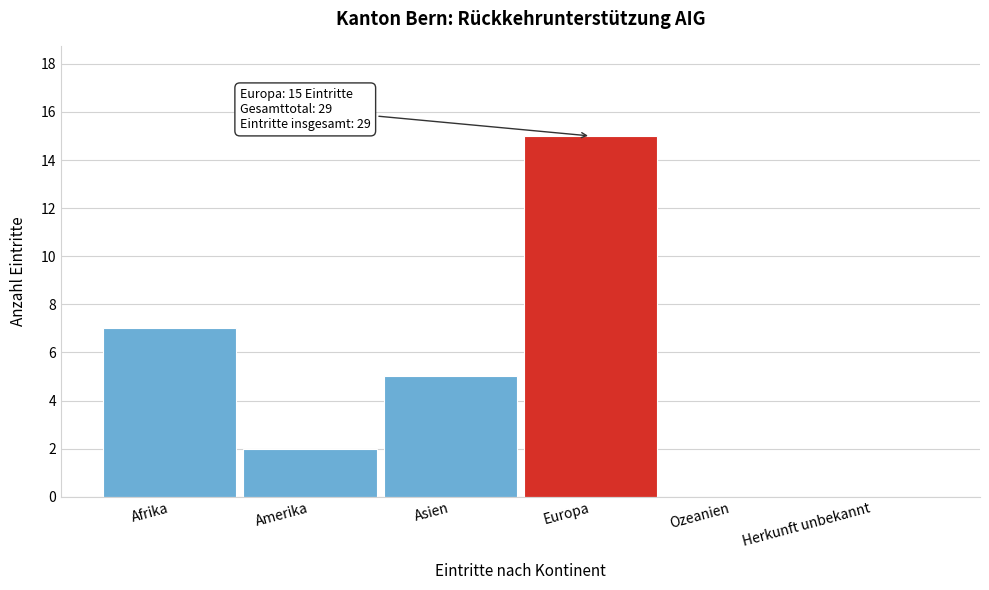

Reading left to right, list all the values displayed in this chart.

Afrika=7	Amerika=2	Asien=5	Europa=15	Ozeanien=0	Herkunft unbekannt=0